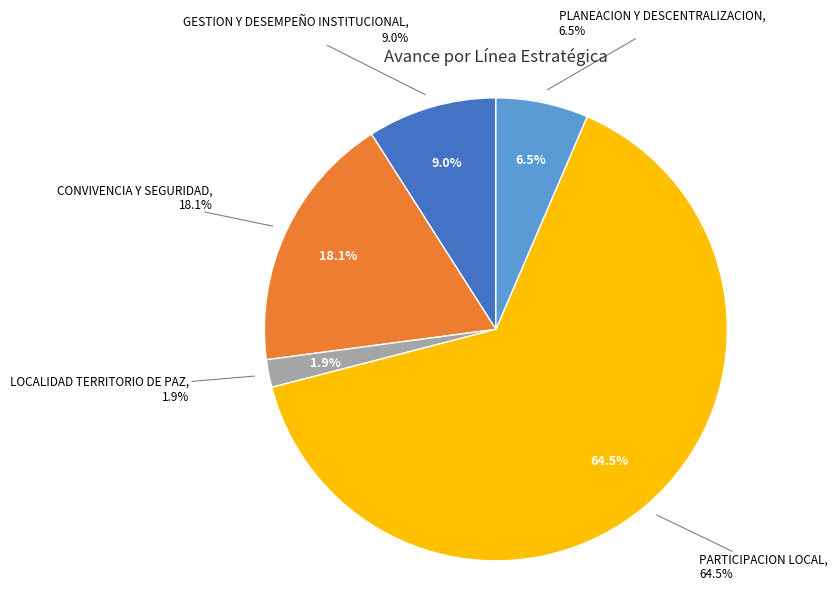

To the nearest percent, what percentage of the pie is CONVIVENCIA Y SEGURIDAD LOCAL?

18%